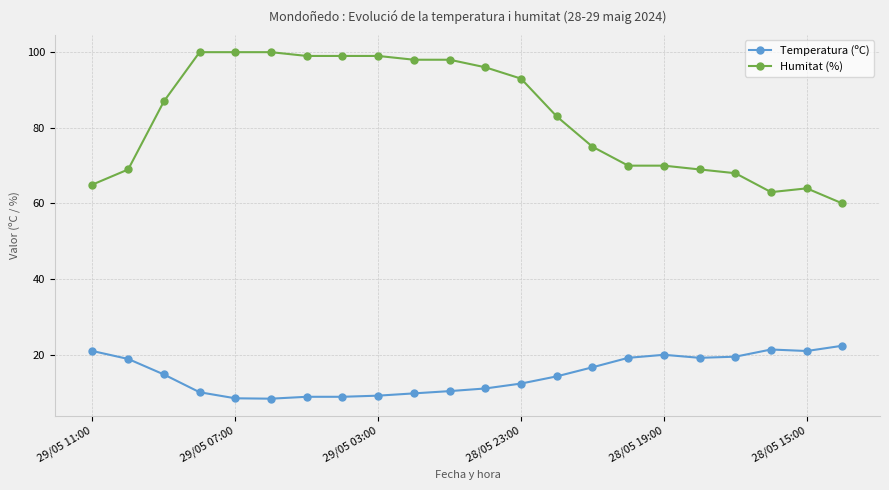

What is the highest value of the Temperatura (ºC) series?

22.4